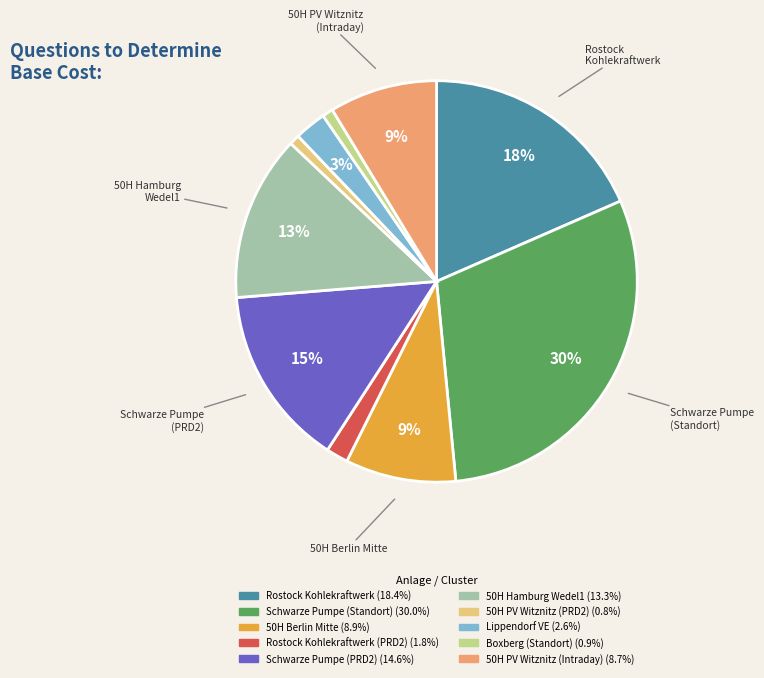

Is there any slice that represents more than half of the pie?

No